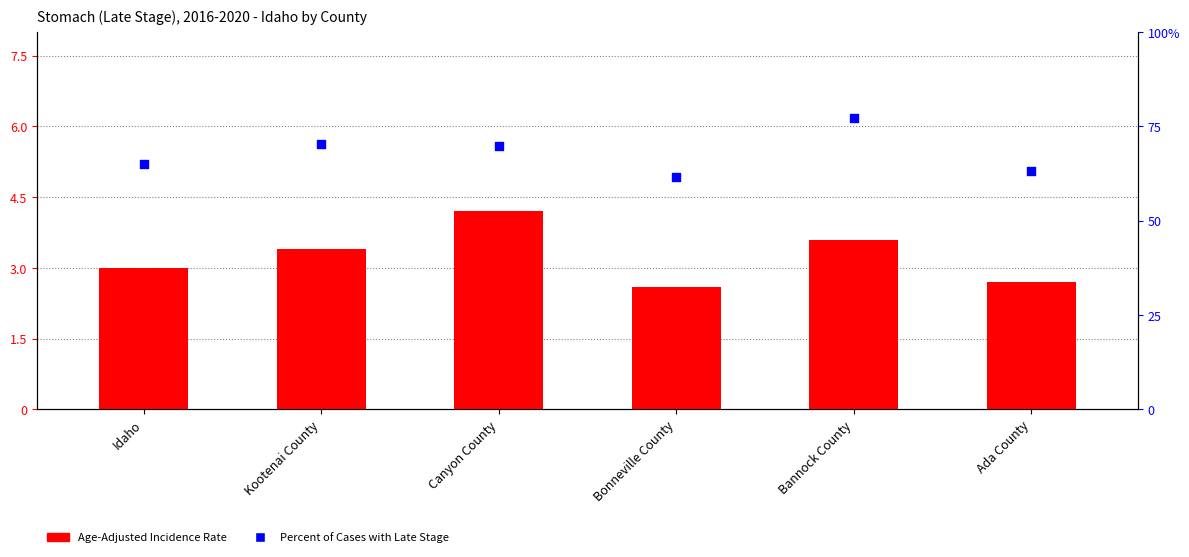

Is the value of Percent of Cases with Late Stage at Idaho greater than the value of Age-Adjusted Incidence Rate at Bannock County?

Yes